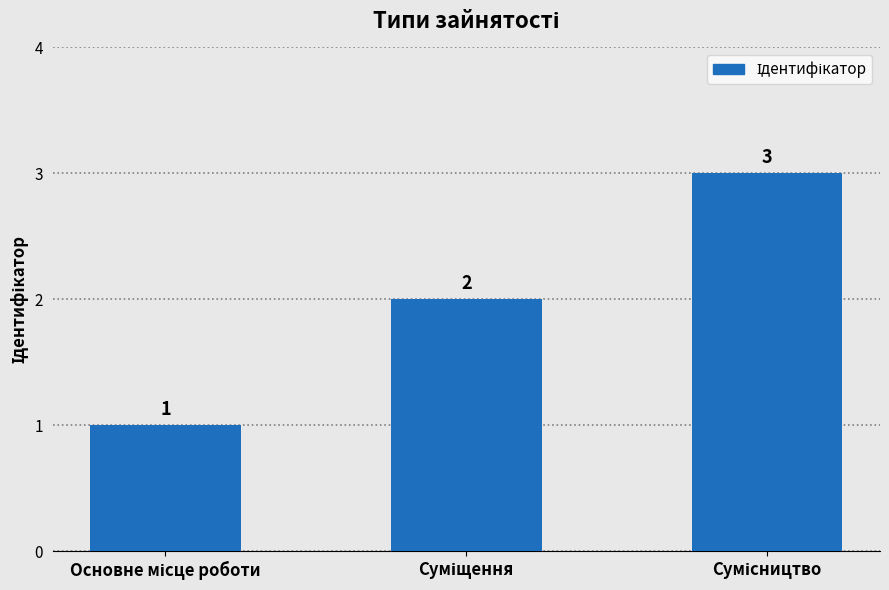

Count the values in the range 1 to 3.

3